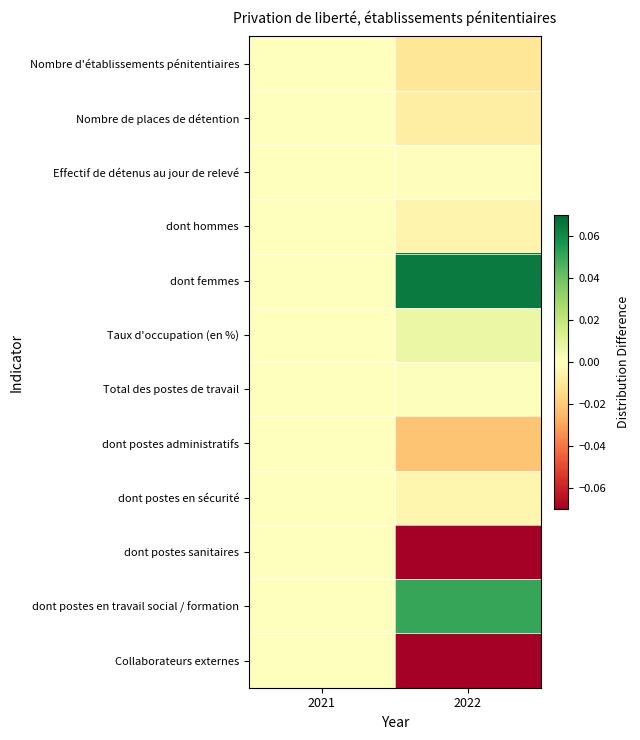

At which category is the sum across all series the highest?

2021